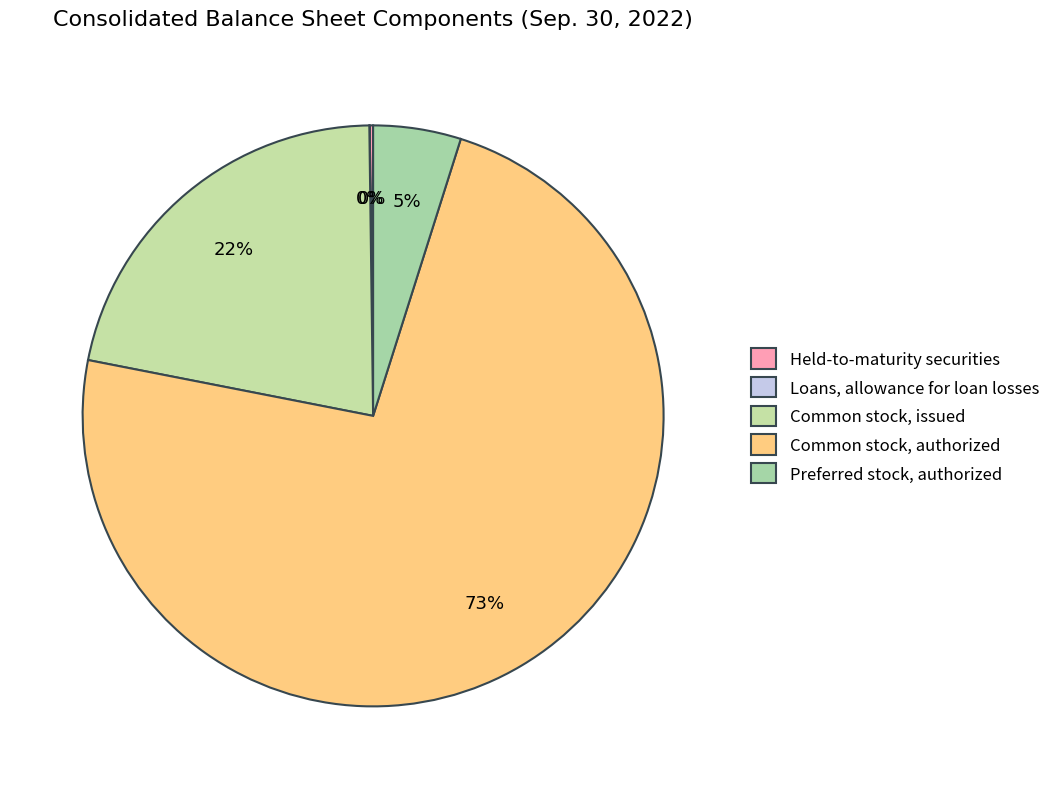

To the nearest percent, what portion does Common stock, authorized represent?

73%